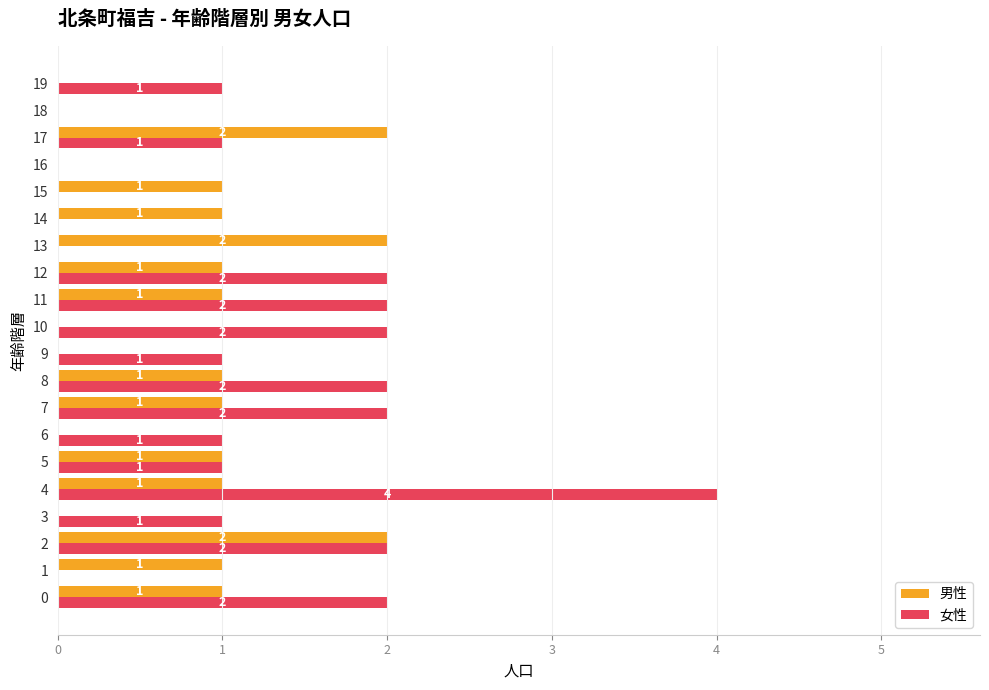

The value of 男性 at 2 is 3. True or false?

False